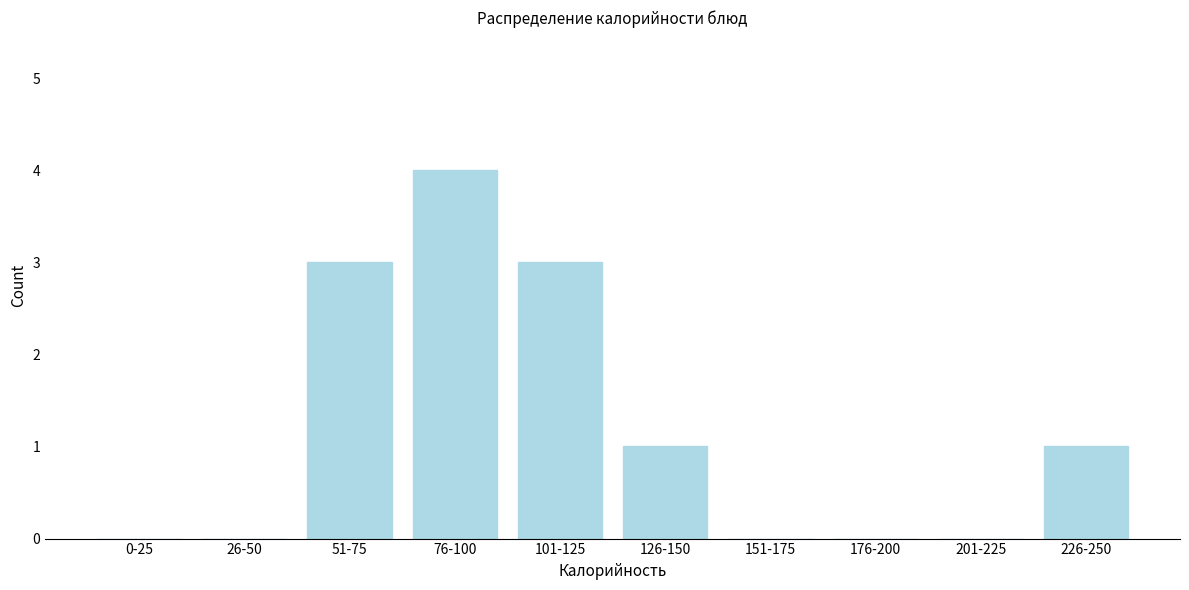

Reading left to right, transcribe all the data shown in this chart.

0-25=0	26-50=0	51-75=3	76-100=4	101-125=3	126-150=1	151-175=0	176-200=0	201-225=0	226-250=1